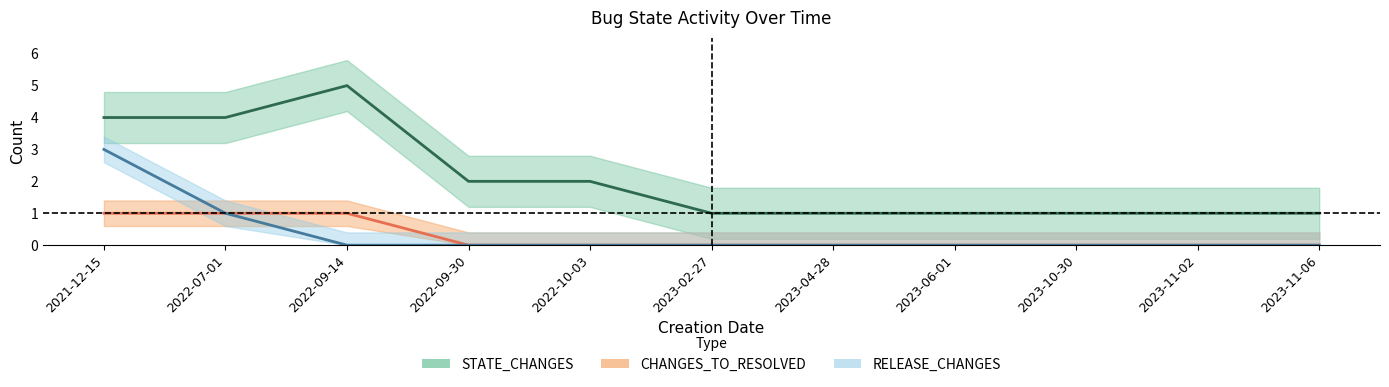

What is the label of the 2nd point from the right?

2023-11-02